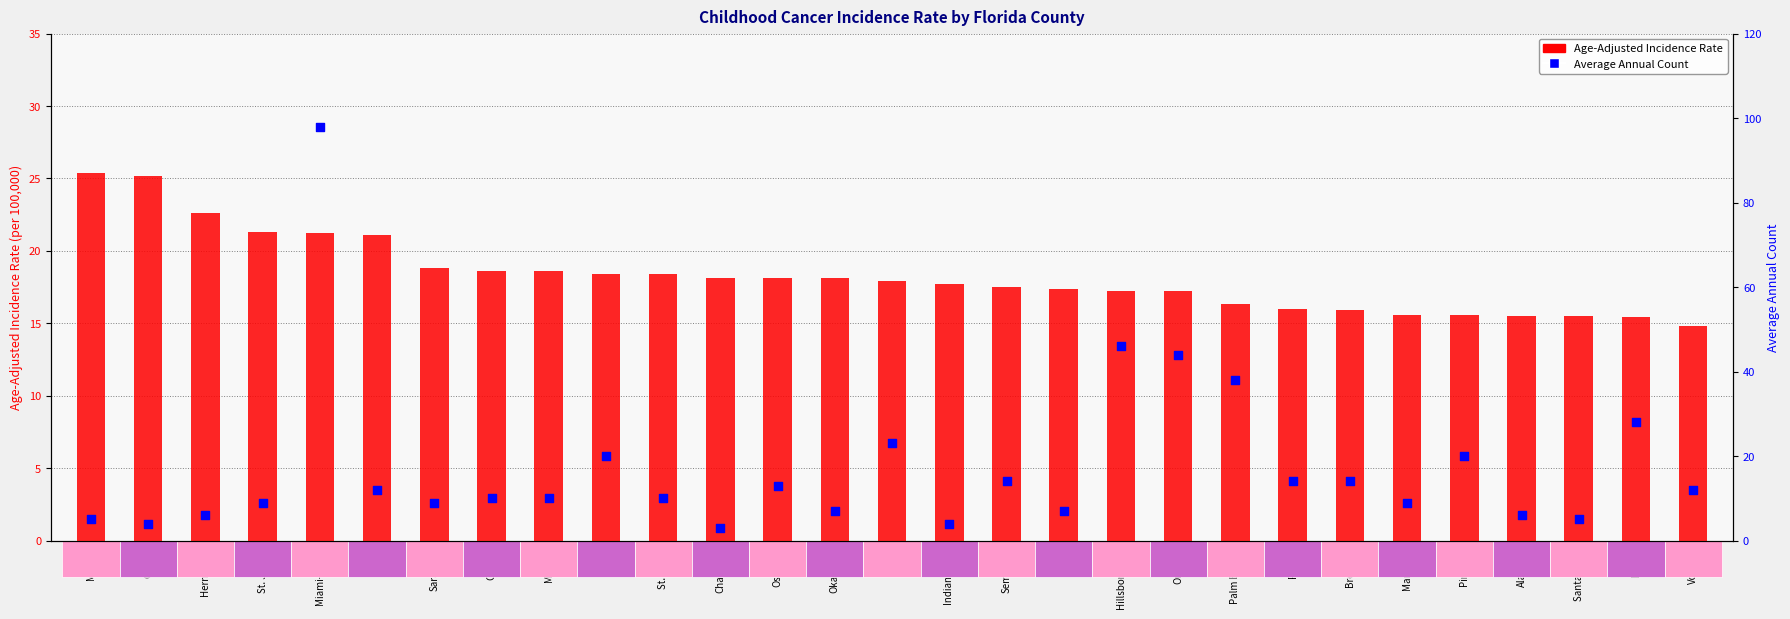

Which series reaches the minimum Y coordinate?

Average Annual Count